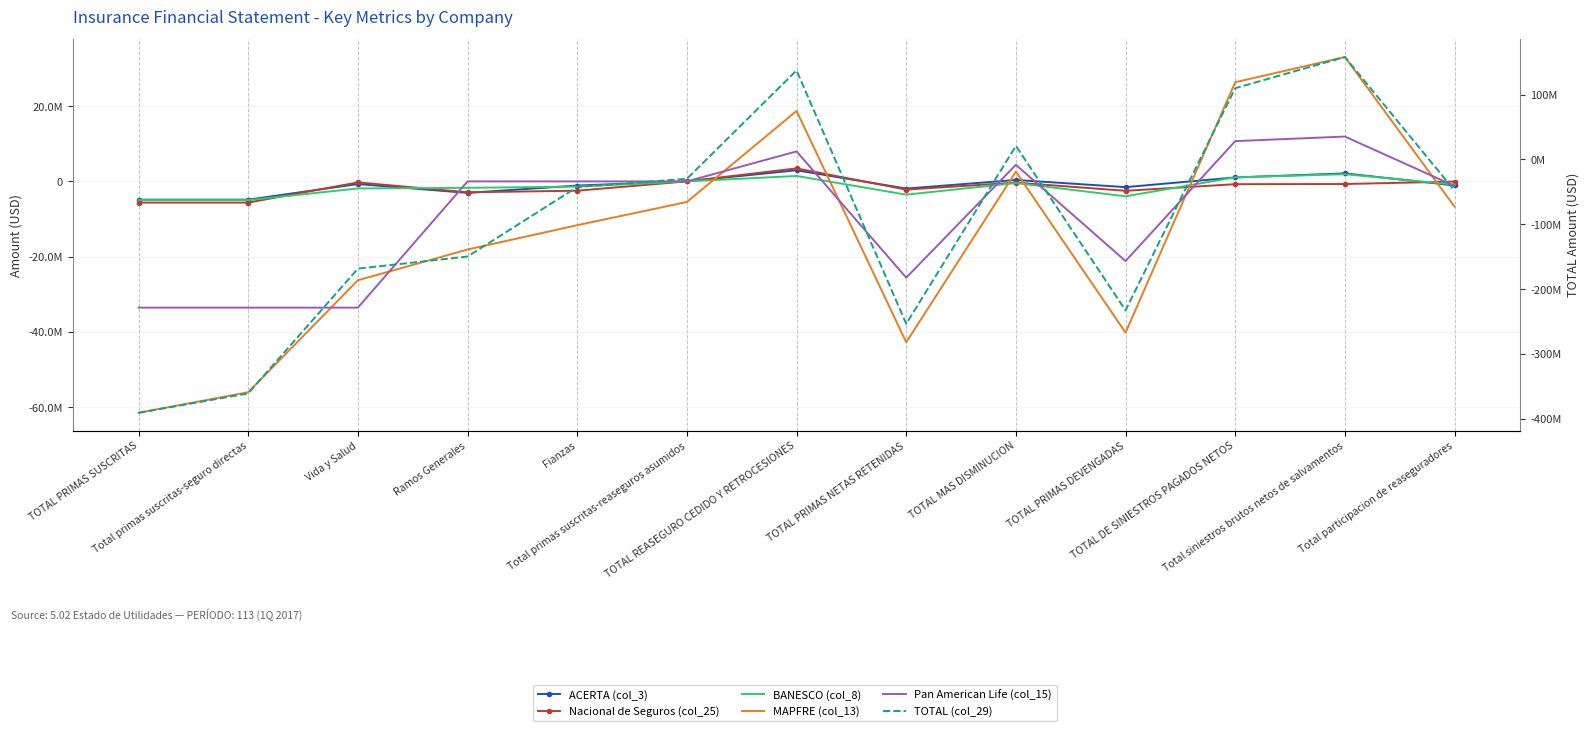

Where is the first local maximum for Pan American Life (col_15)?

TOTAL REASEGURO CEDIDO Y RETROCESIONES